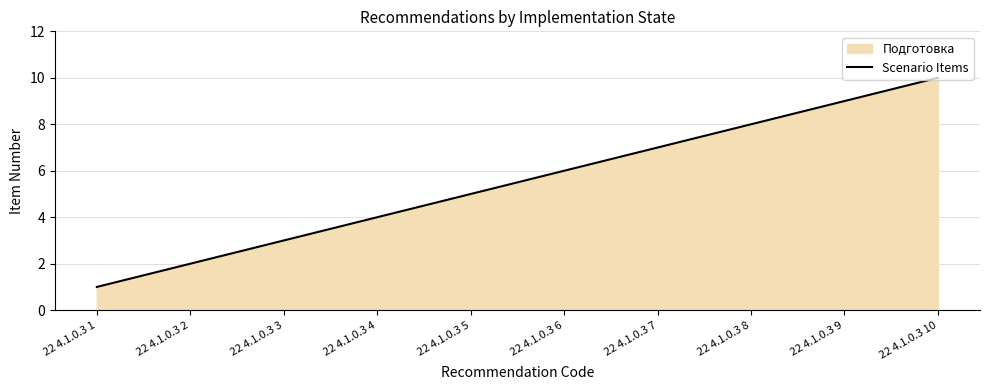

What is the difference between the maximum and minimum values?

9